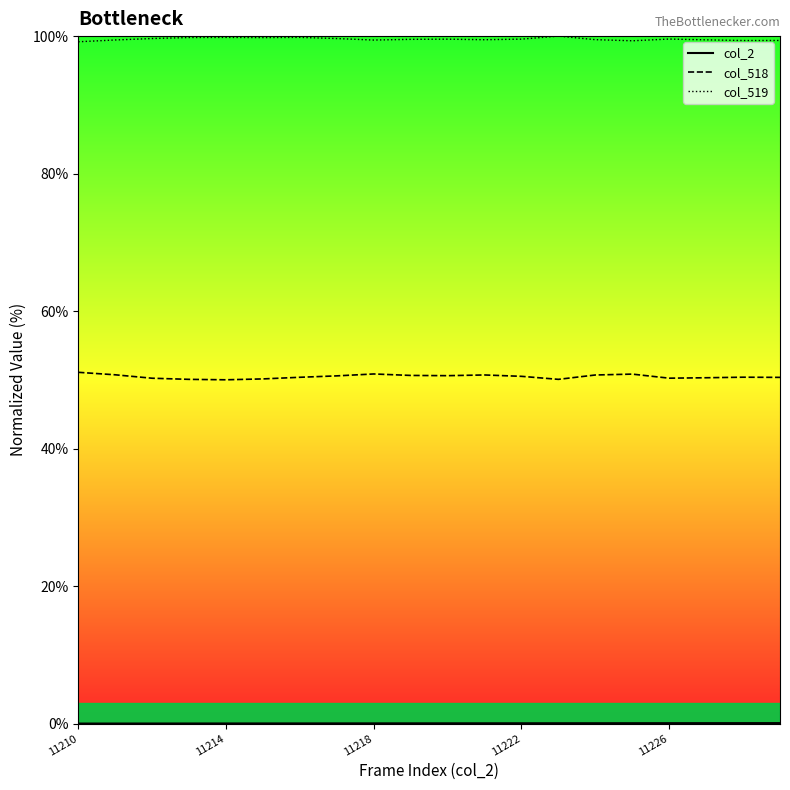

True or false: col_518 and col_519 cross at least once.

False